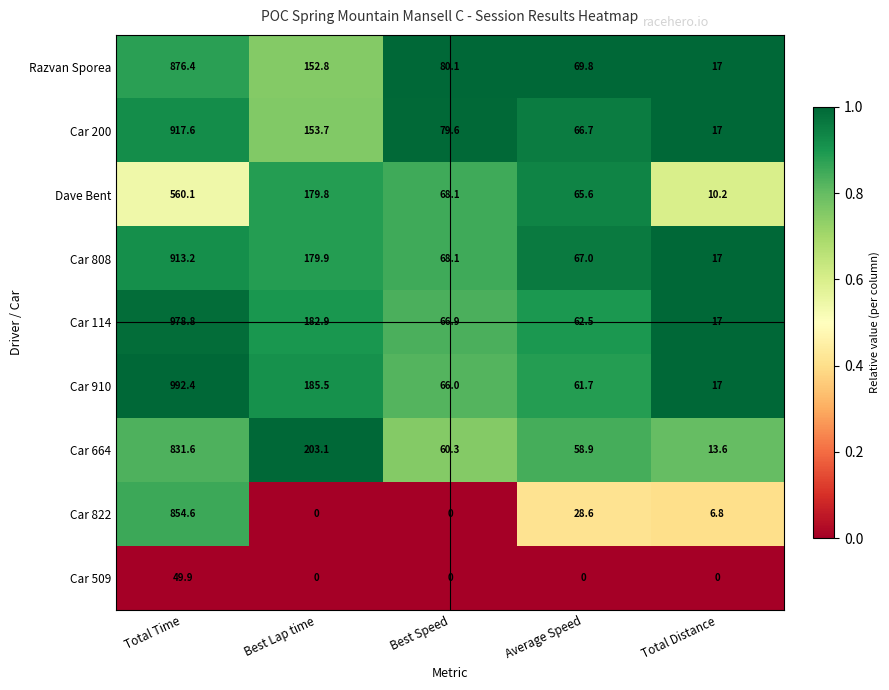

At which label does Car 114 reach its minimum?

Total Distance